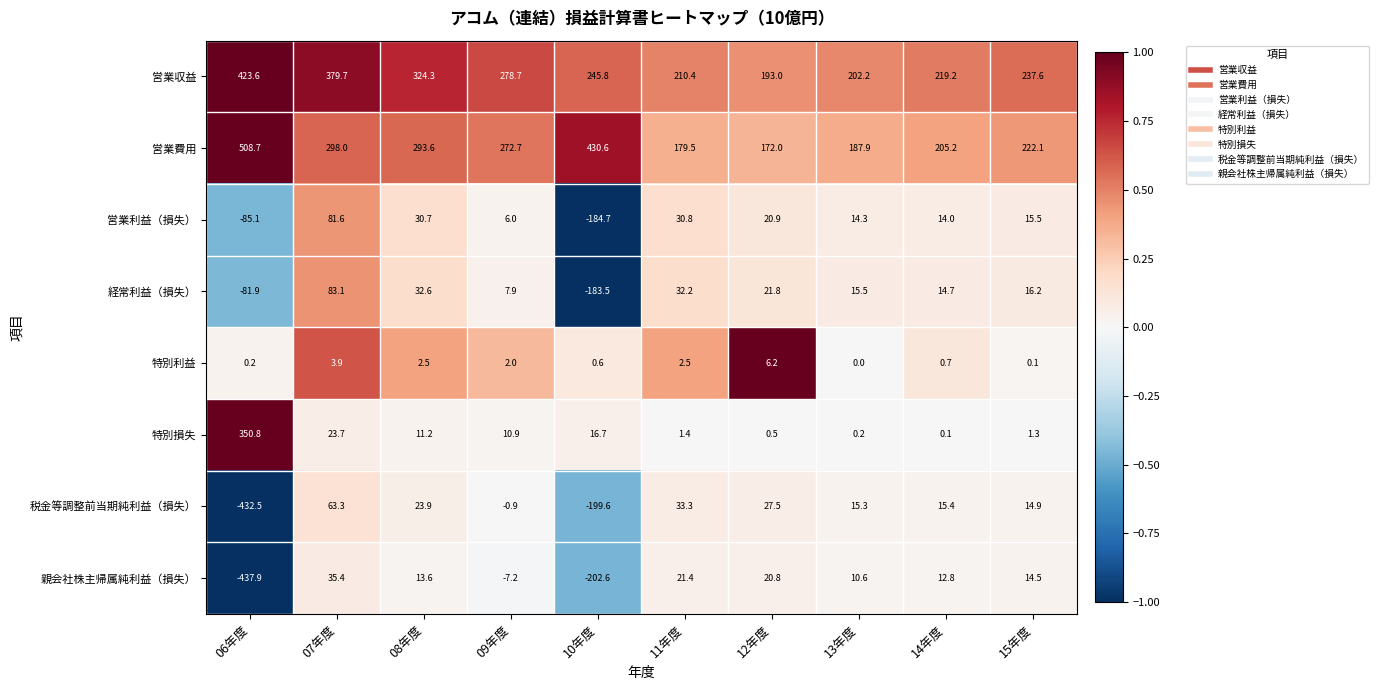

Which label corresponds to the smallest value in the chart?

06年度